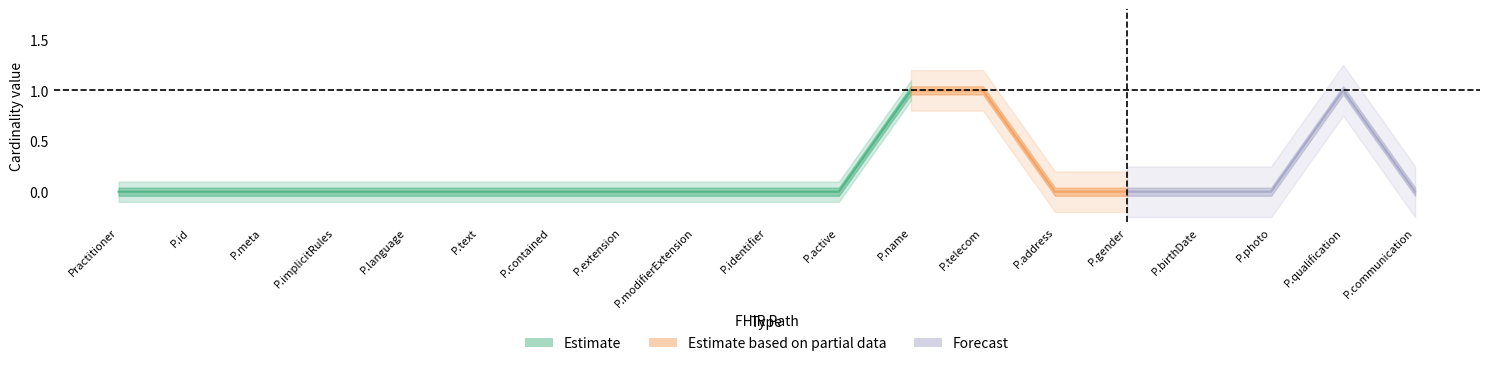

How many lines are shown in the chart?

2